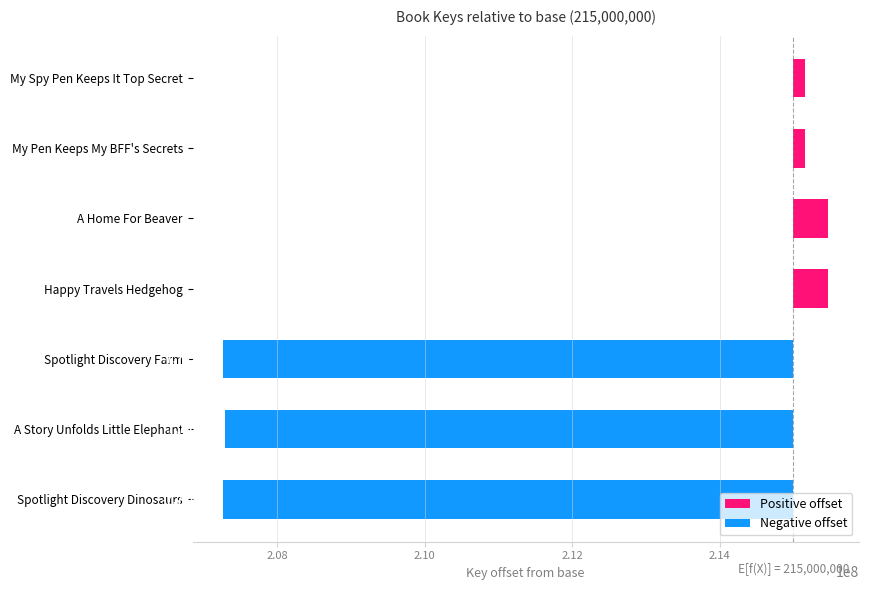

At which category does the chart reach its minimum across all series?

Spotlight Discovery Dinosaurs